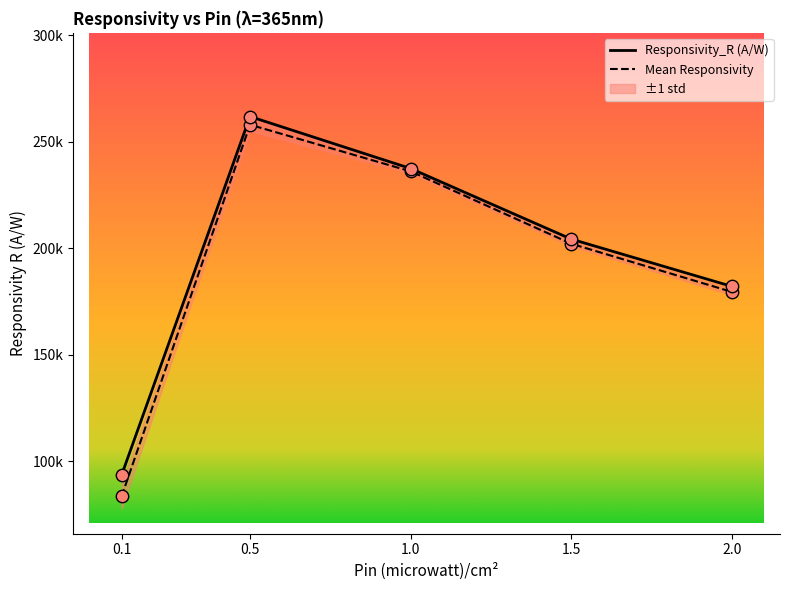

What are all the series names shown in the legend?

Responsivity_R (A/W), Mean Responsivity